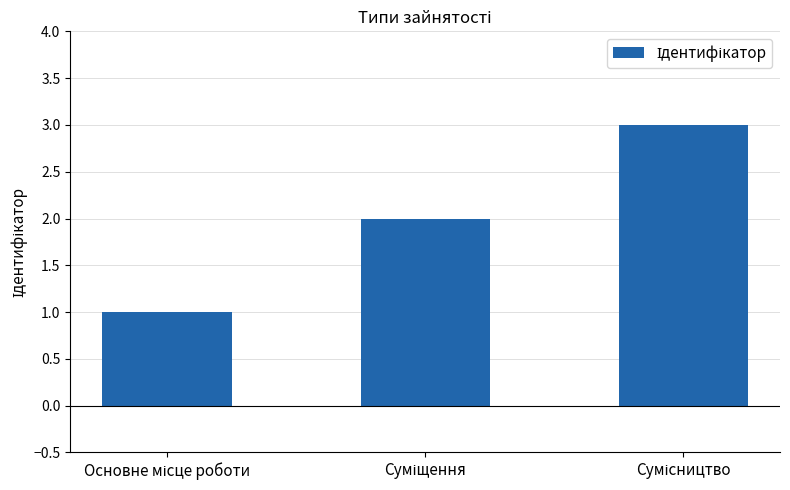

What is the greatest value displayed?

3